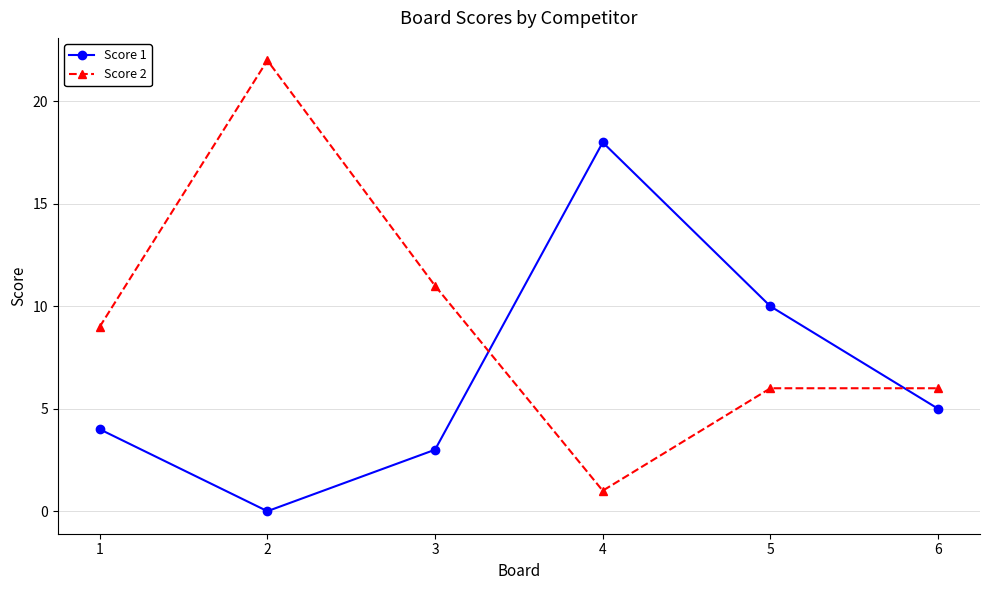

How many lines are shown in the chart?

2